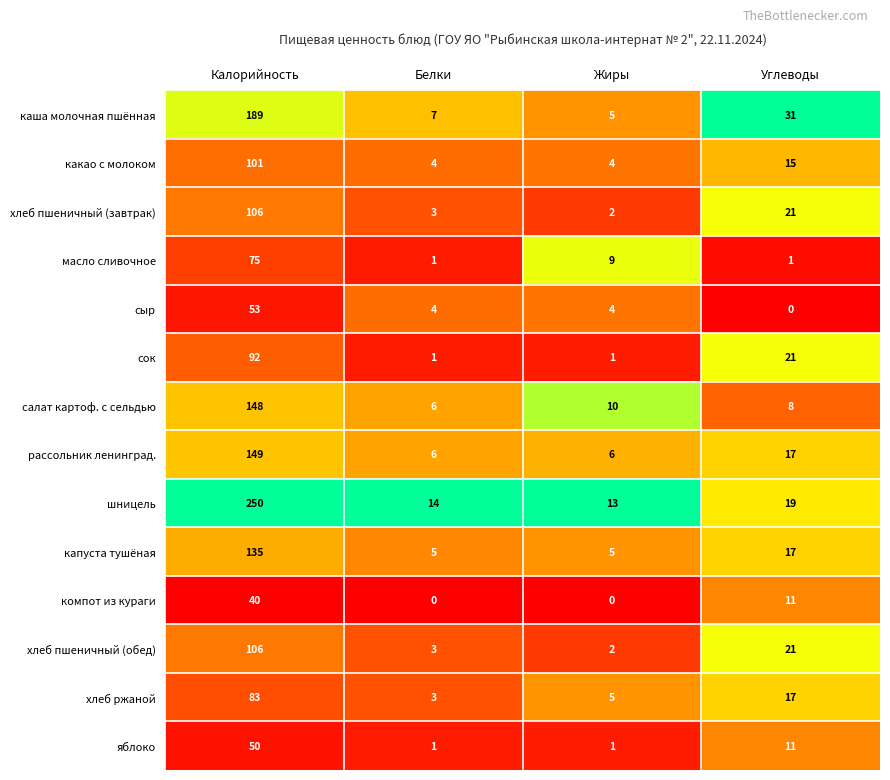

Is it true that хлеб ржаной equals 5 at Жиры?

True